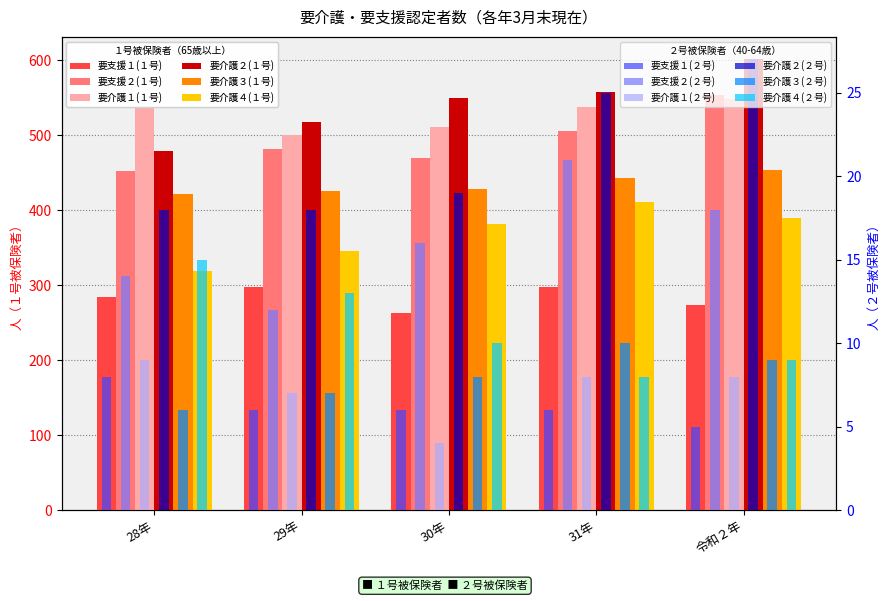

Rank the categories by 要介護４(１号) value from lowest to highest.

28年, 29年, 30年, 令和２年, 31年